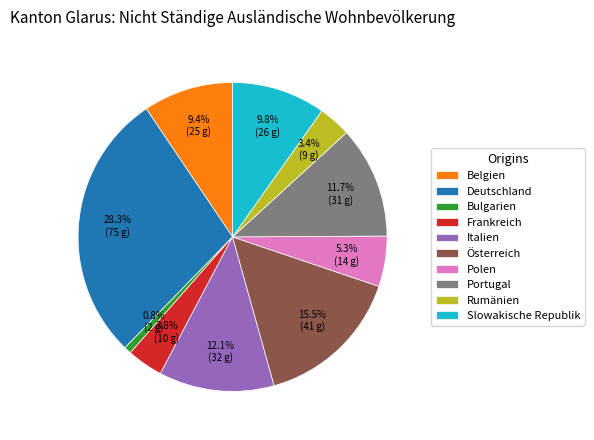

What is the total percentage of Polen and Frankreich?

9.1%